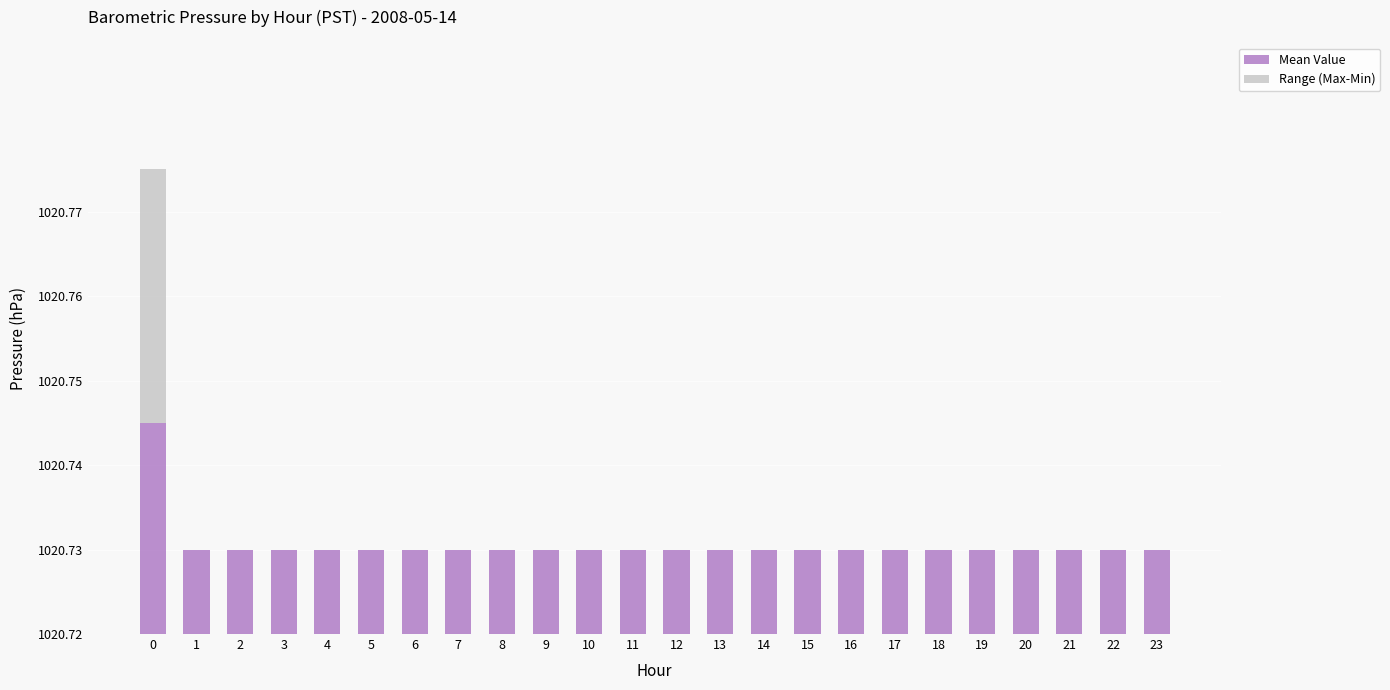

Are the bars horizontal?

No